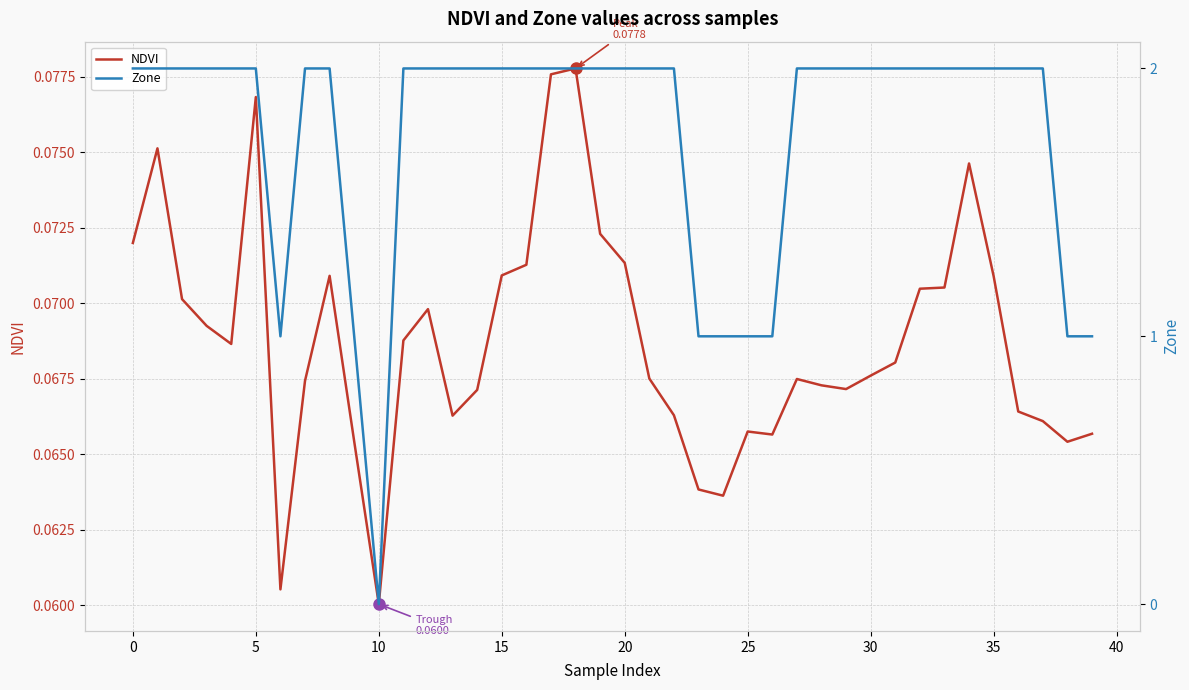

What is the difference between the second highest and second lowest values in the Zone series?

1.0